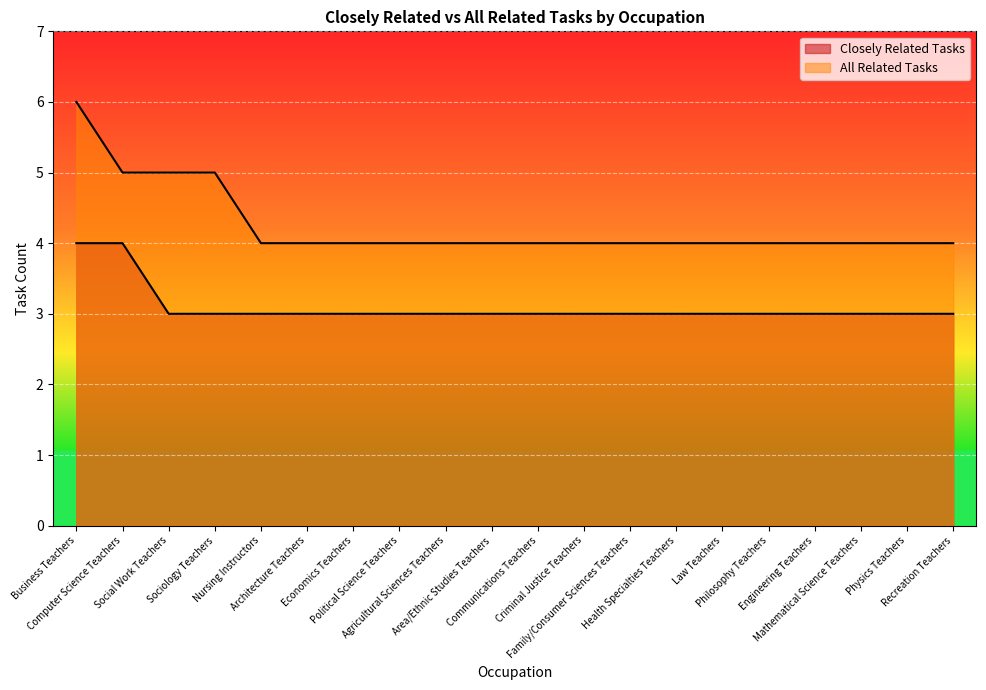

List the series in order of their overall mean, highest first.

All Related Tasks, Closely Related Tasks